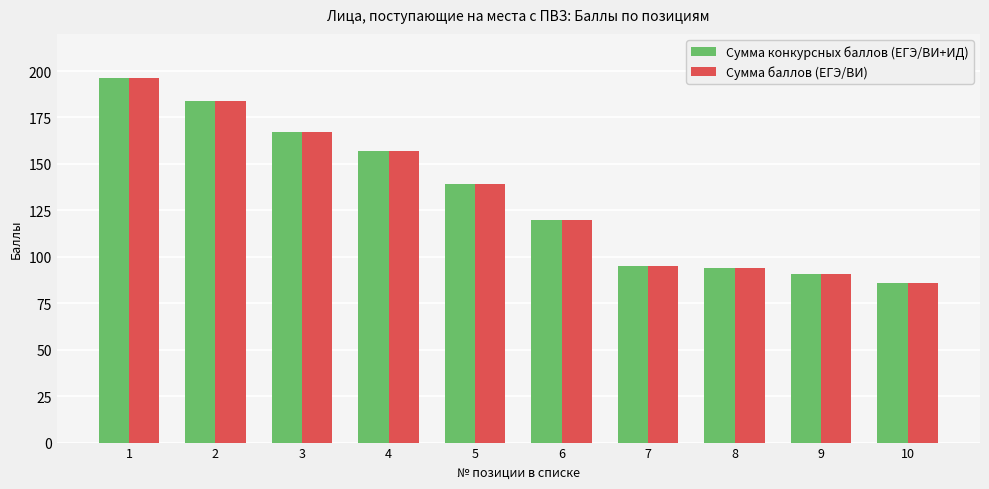

What is the value of the Сумма баллов (ЕГЭ/ВИ) bar at the 10th from the left?

86